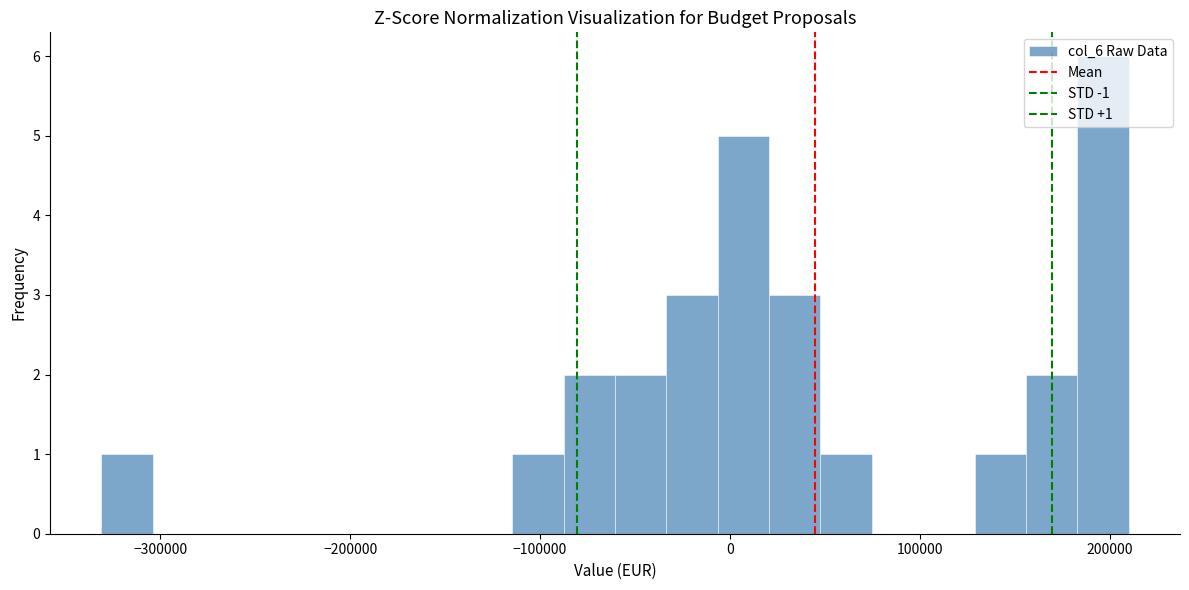

Around what value on the x-axis is the tallest bar? Give the approximate position of its centre, as read against the axis.

200000